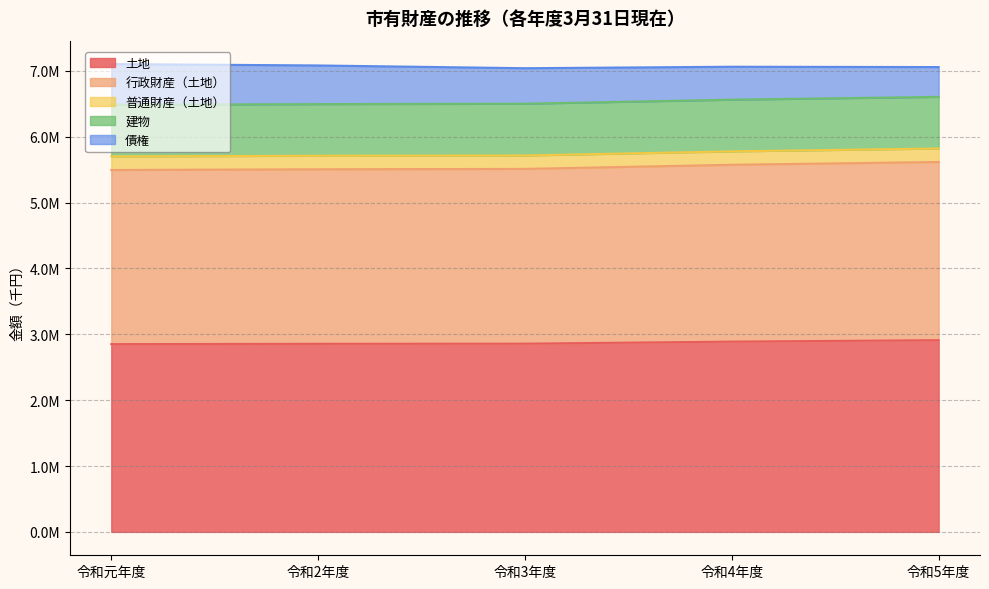

Reading left to right, transcribe all the data shown in this chart.

土地: 2850980.0	2855715.1	2857941.0	2889026.9	2910939.2
行政財産（土地）: 2644558.0	2650394.5	2654211.0	2685463.2	2706239.5
普通財産（土地）: 206422.0	205320.6	203730.0	203563.7	204699.7
建物: 783277.0	784235.5	785848.0	785193.5	783981.7
債権: 618675.0	587167.0	539008.0	500070.0	452485.0